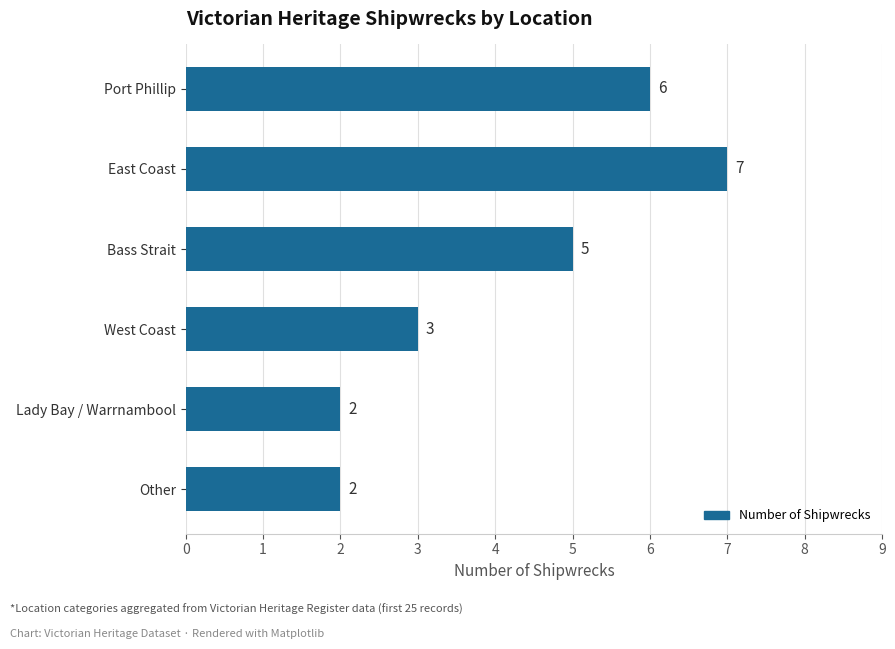

At which label is the value closest to 4?

West Coast